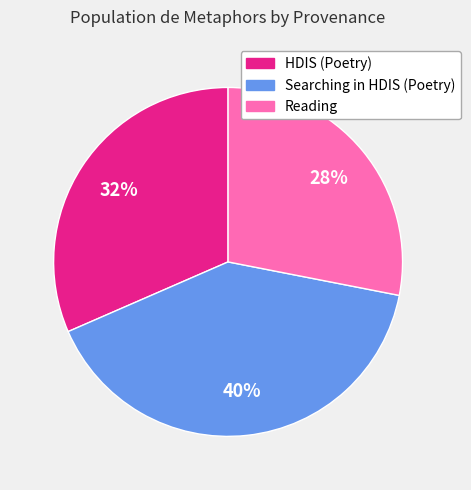

Is there a majority slice in this chart?

No